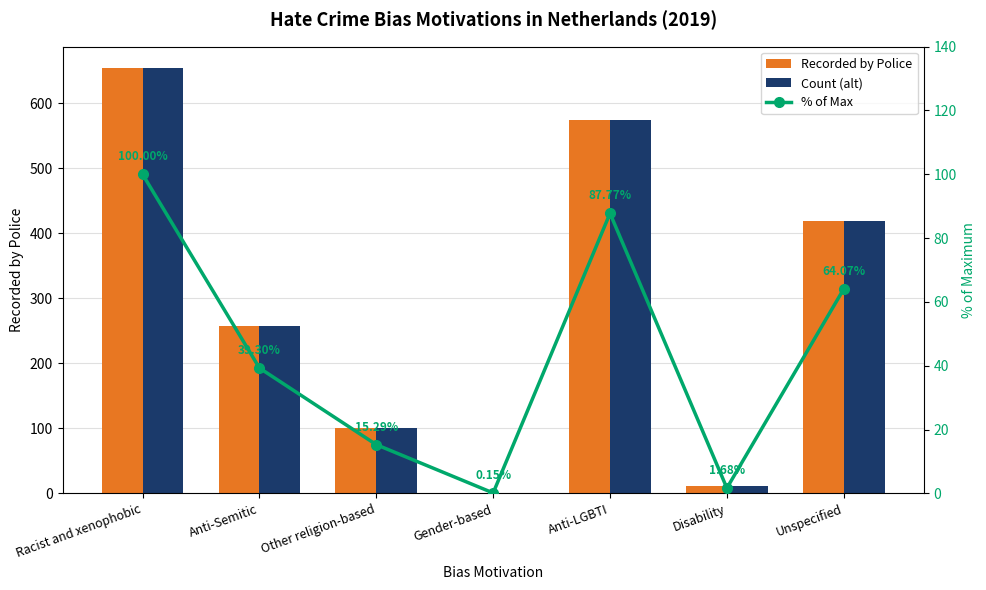

What is the sum of all Count (alt) values?

2016.0